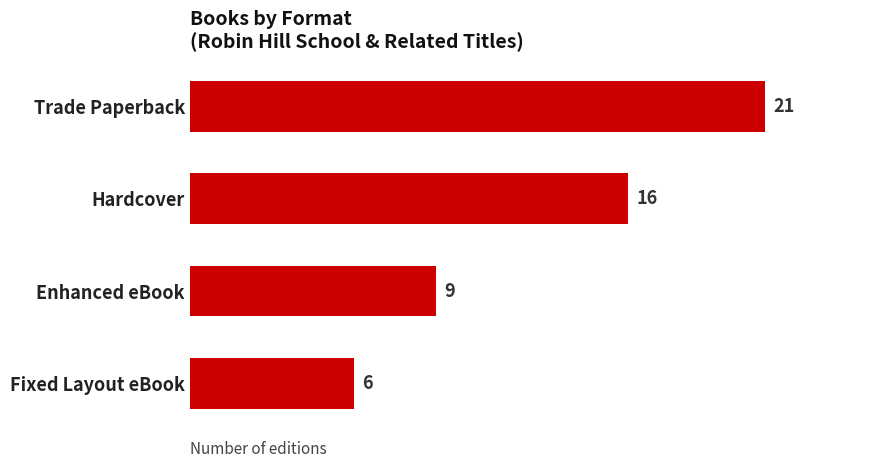

What is the label of the 4th bar from the bottom?

Trade Paperback